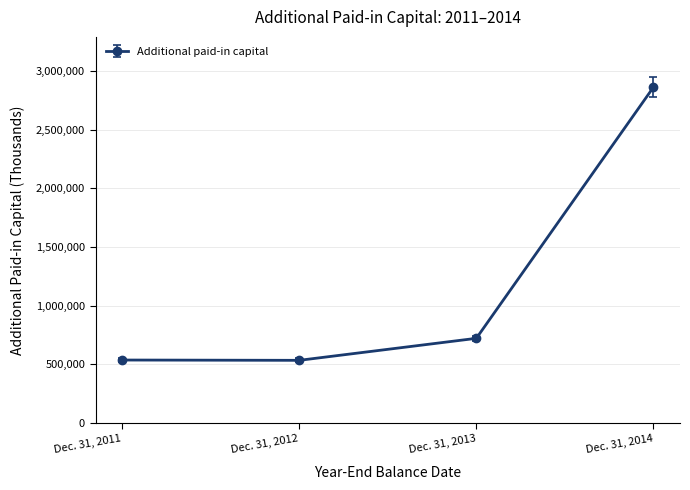

What is the value of the 4th point from the left?

2863108